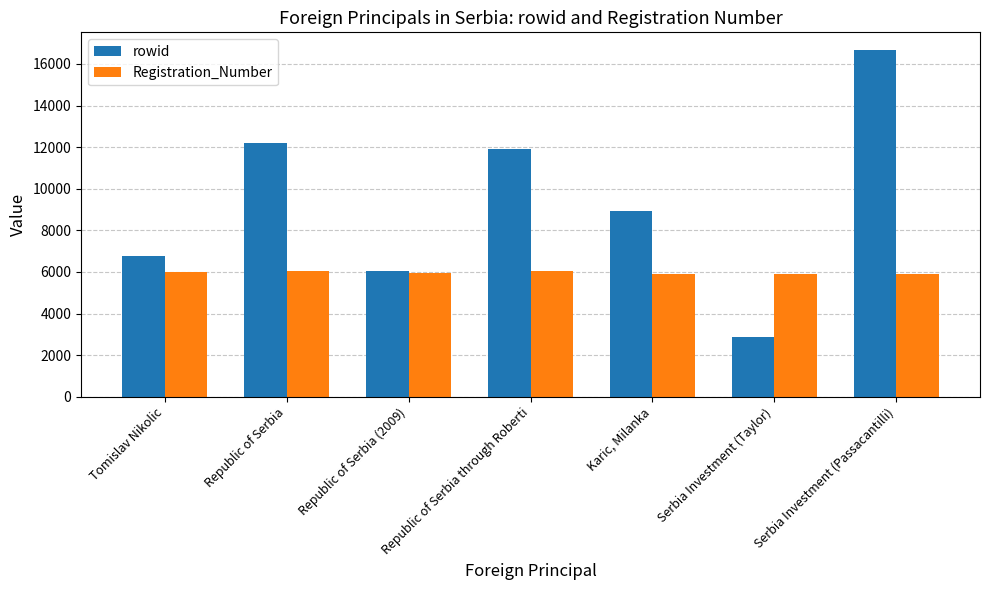

What is the maximum value for rowid?

16688